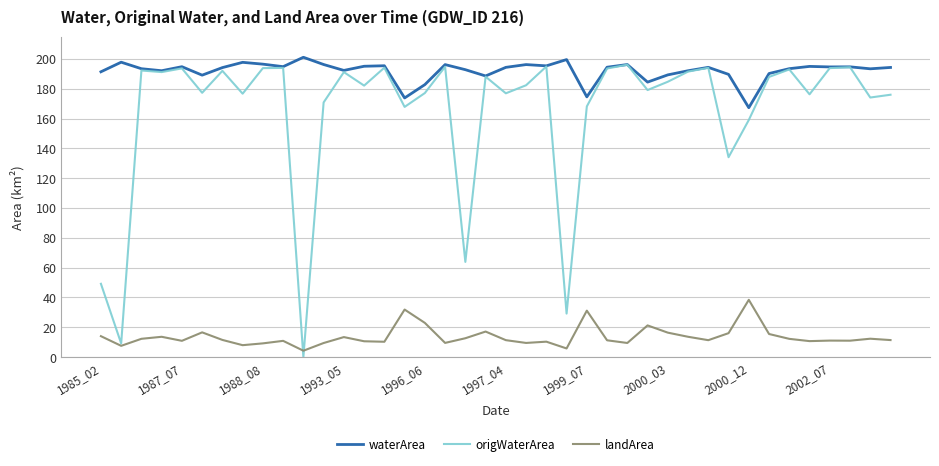

Which series has the largest total across all categories?

waterArea